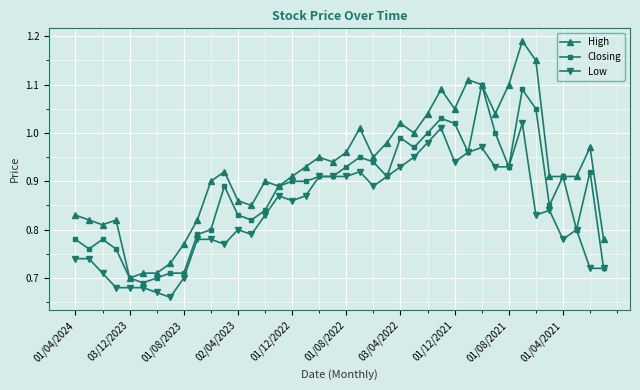

Which series has the largest range (max minus min)?

High